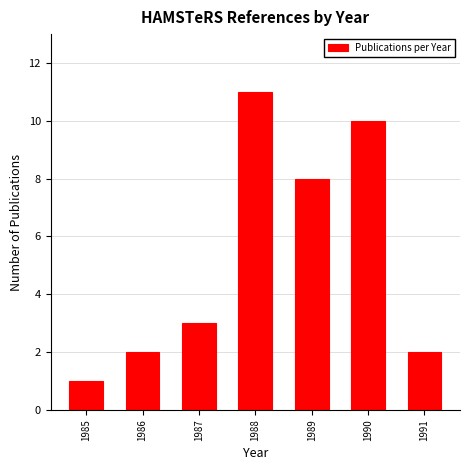

What is the difference between the maximum and minimum values?

10